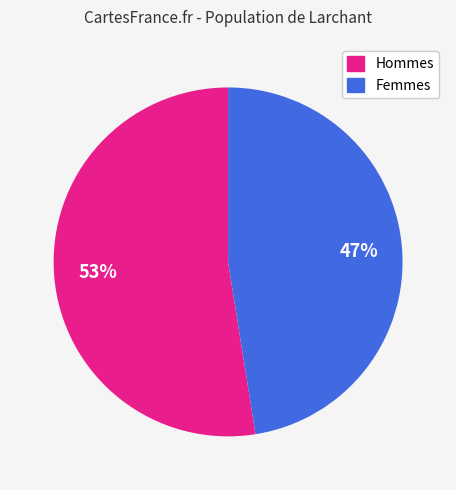

To the nearest percent, what is the average slice percentage?

50%